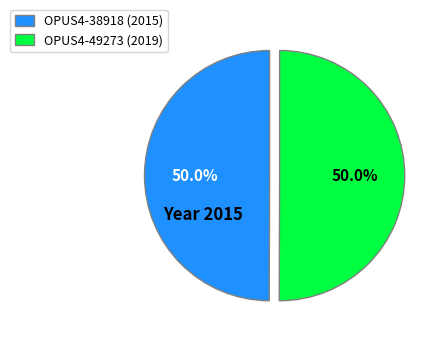

What percentage is the OPUS4-49273 slice, to the nearest percent?

50%